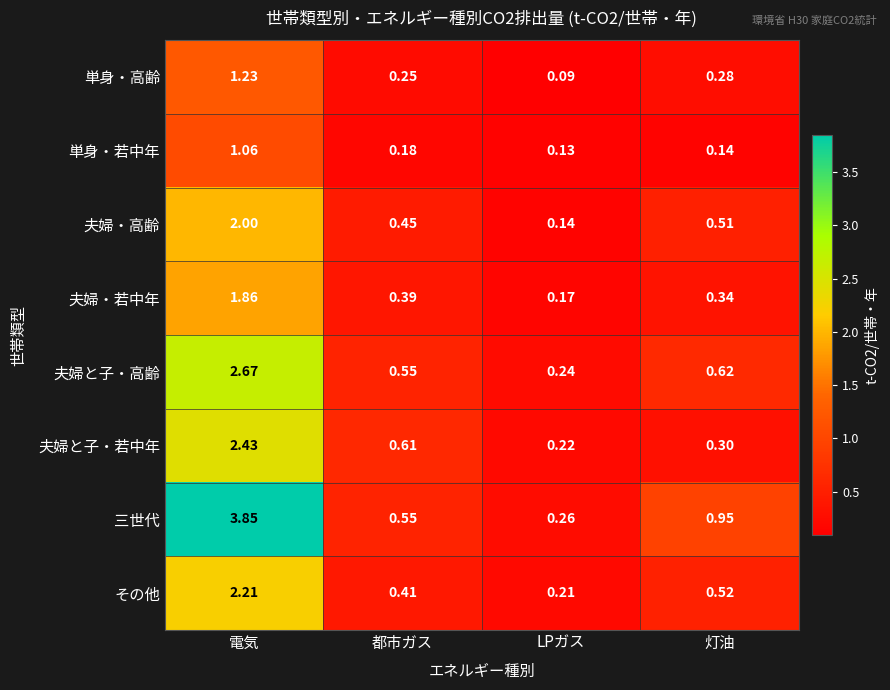

At which label is 夫婦・高齢 closest to 1?

灯油